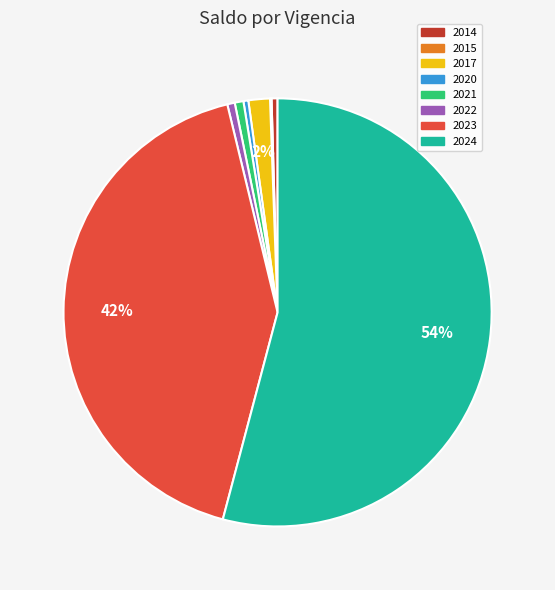

Which category has the biggest portion of the pie?

2024